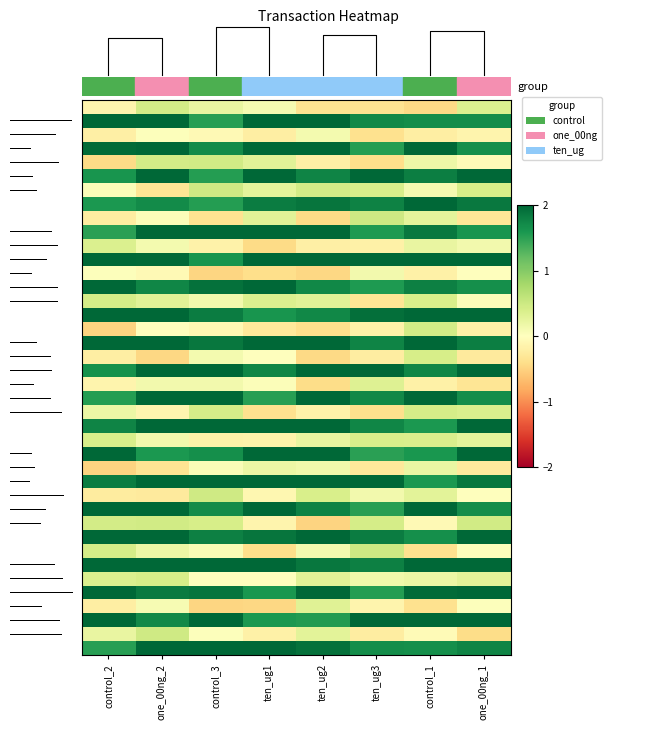

What is the difference between the highest and lowest values at ten_ug1?

2.5